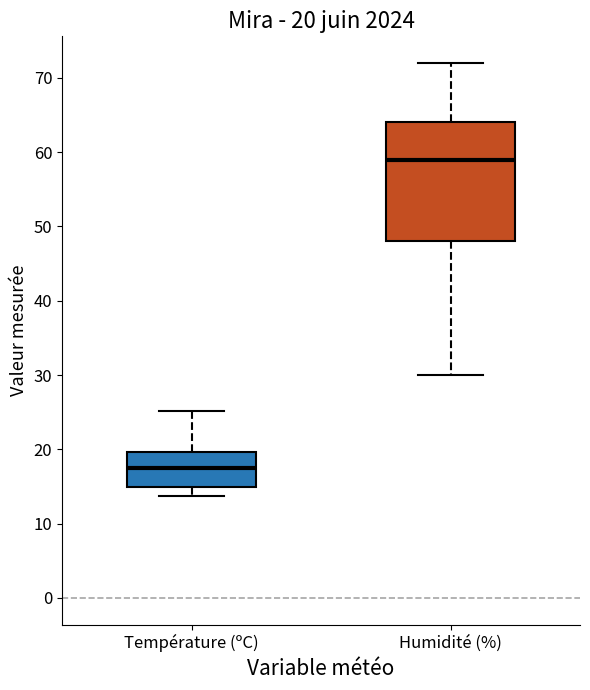

Comparing the boxes themselves (not the whiskers), which one is the tallest?

Humidité (%)